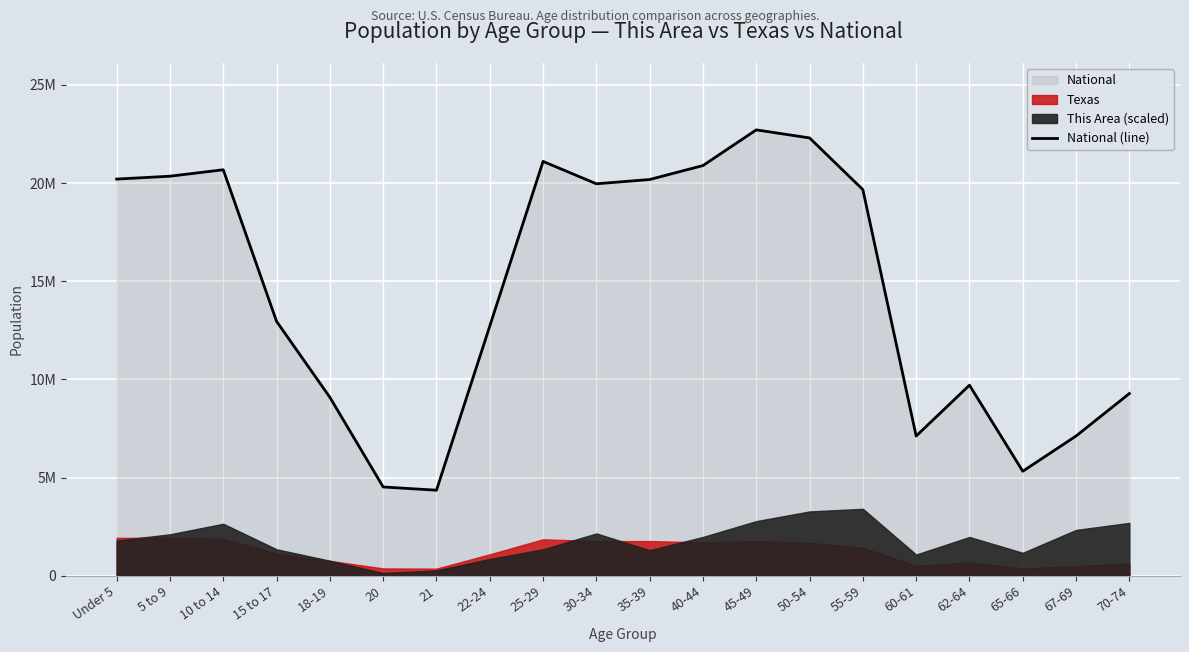

How many data points are less than 19664805?

10